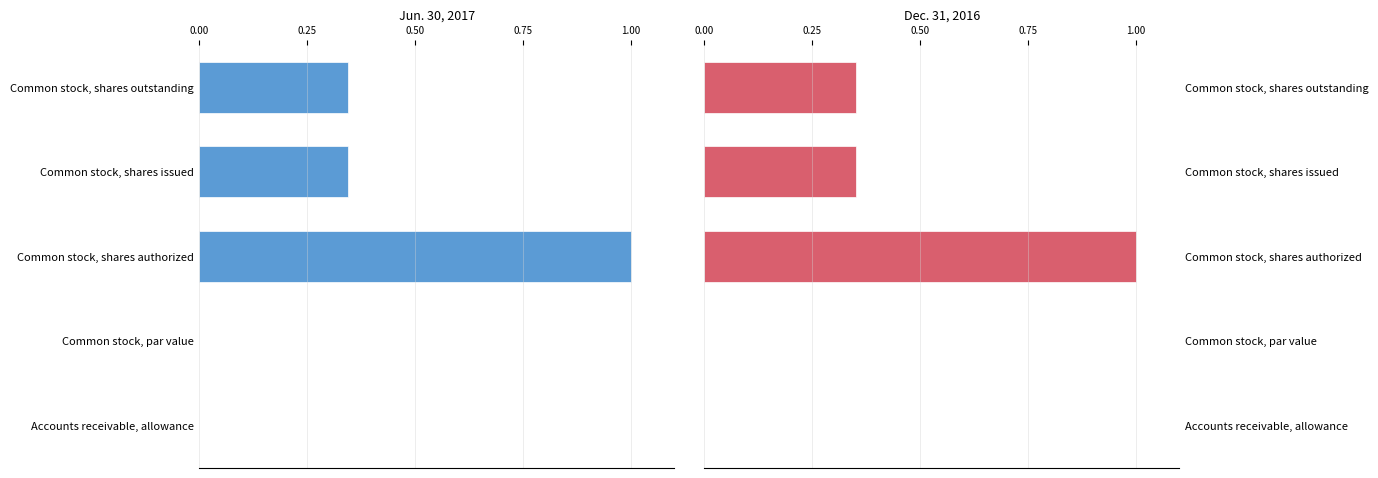

How many groups of bars are there?

5